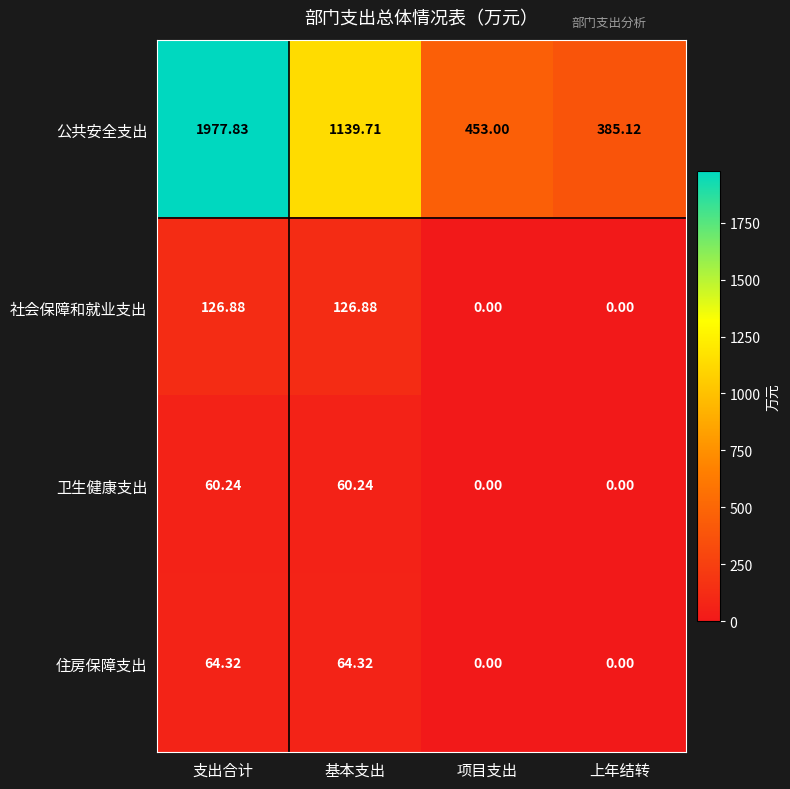

Which category has the highest value across all series?

支出合计